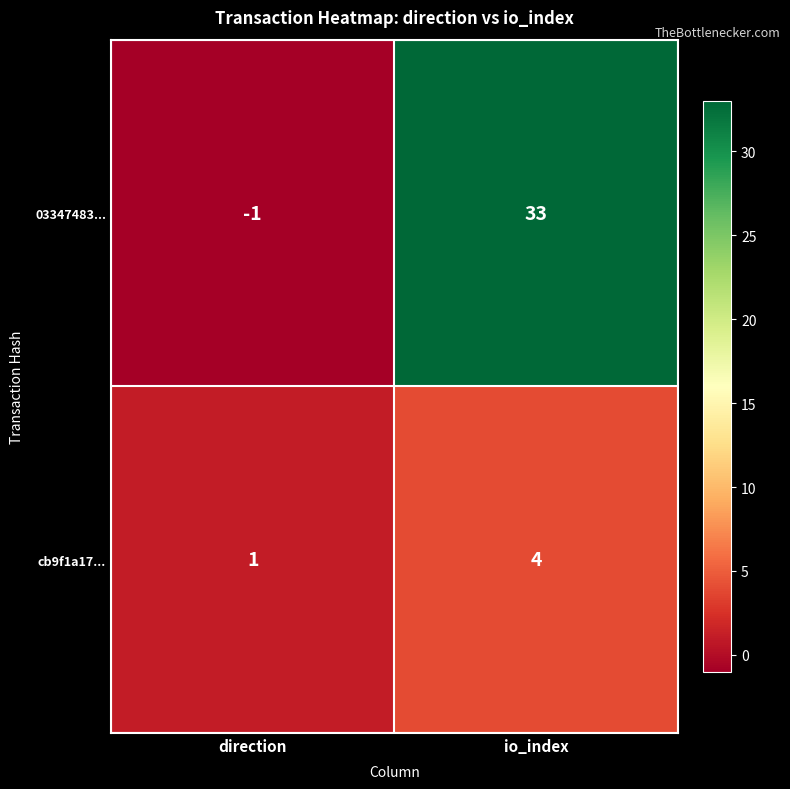

Which series has the largest total across all categories?

03347483...